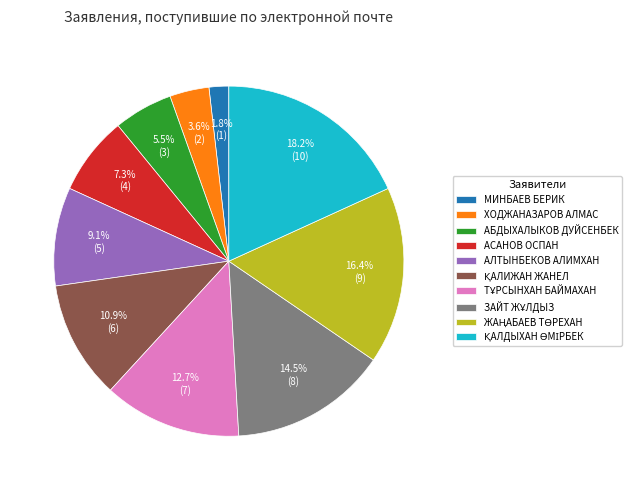

Does any single category account for the majority?

No